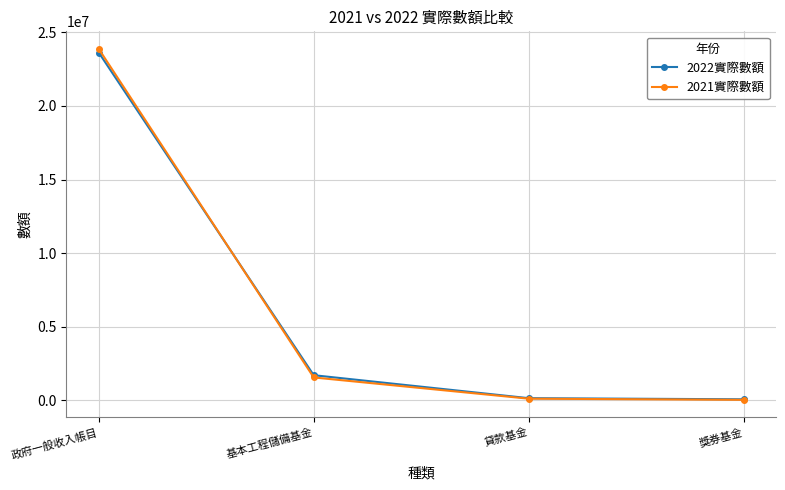

What position from the left is 獎券基金?

4